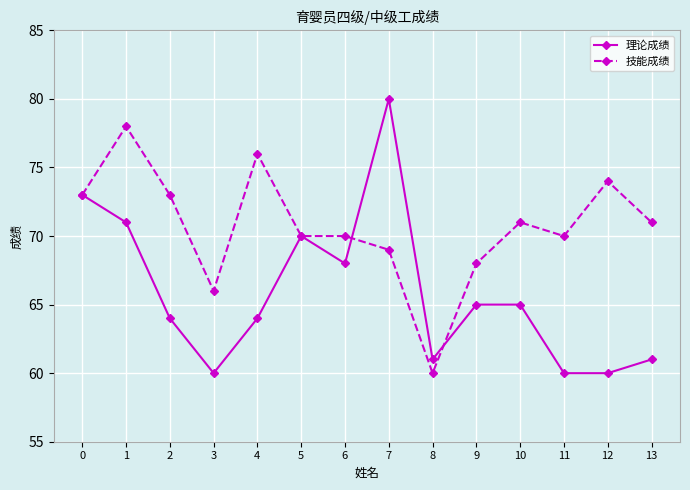

What is the difference between the highest and lowest values at 12?

14